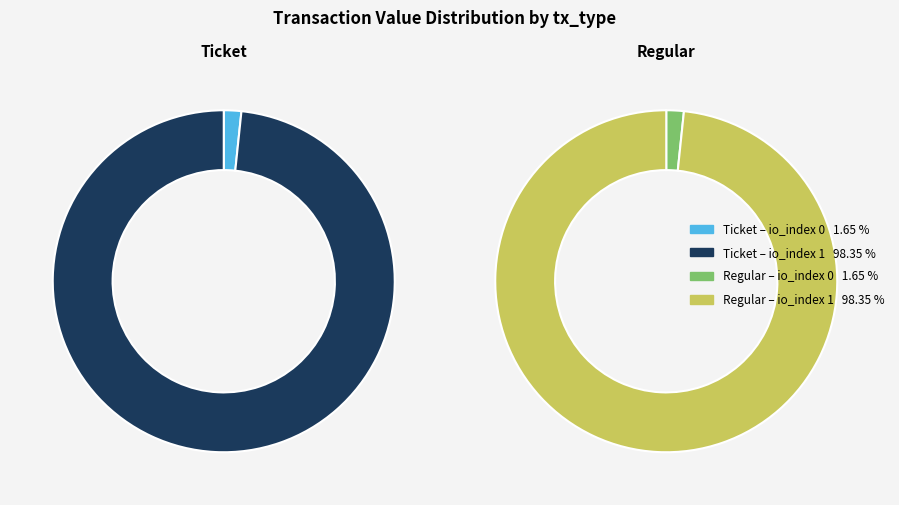

To the nearest percent, what is the combined percentage of io_index 0 and io_index 1?

100%